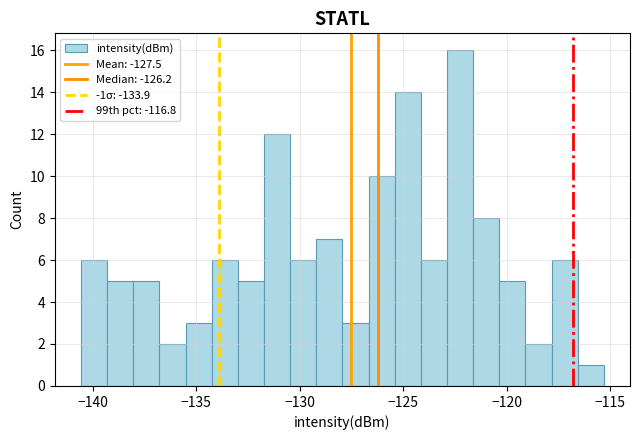

Read against the x-axis, roughly where is the centre of the tallest bar?

-122.5